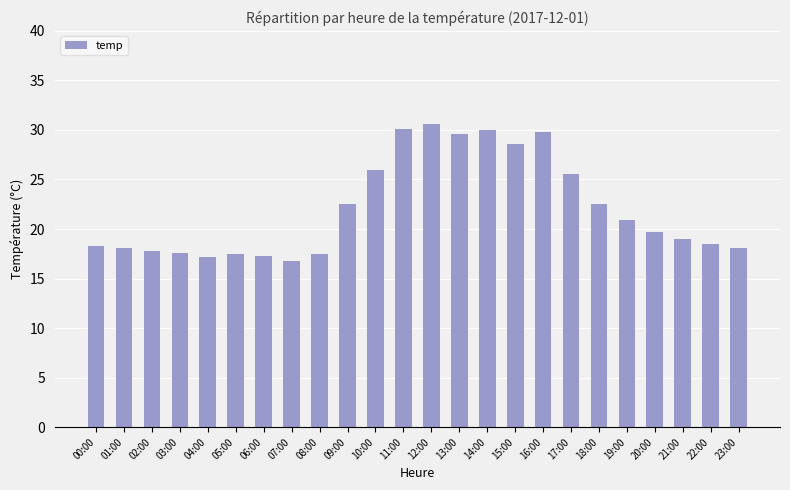

Count the number of data series in this chart.

1